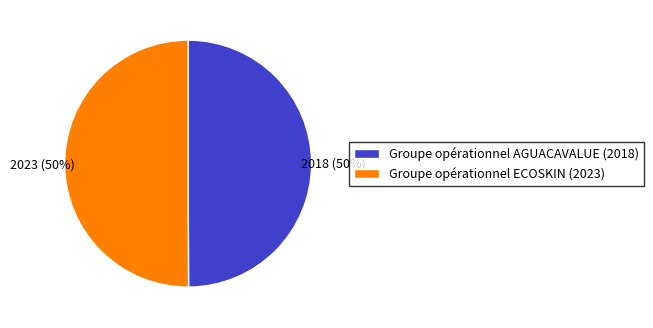

True or false: Groupe opérationnel ECOSKIN (2023) accounts for 38% of the total.

False